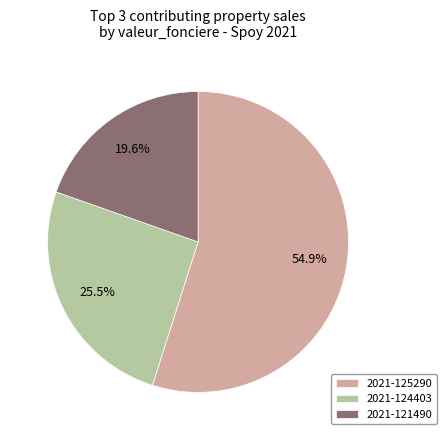

Which slice is the smallest?

2021-121490